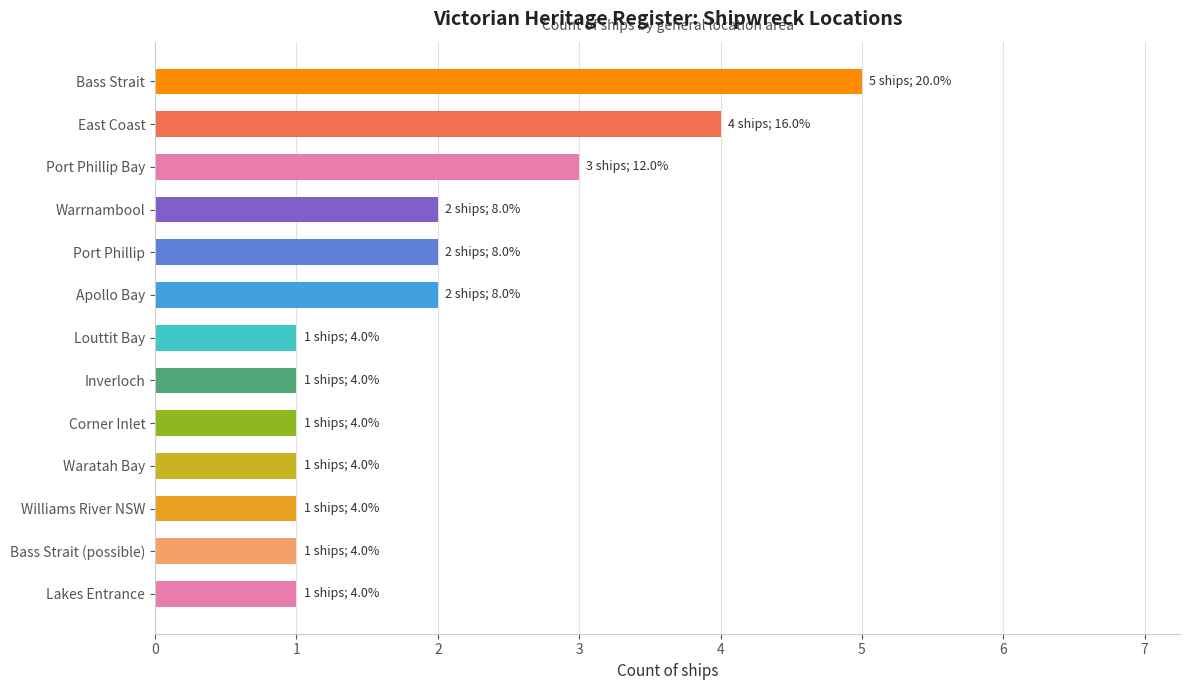

What is the ratio of the value at East Coast to the value at Inverloch?

4.0